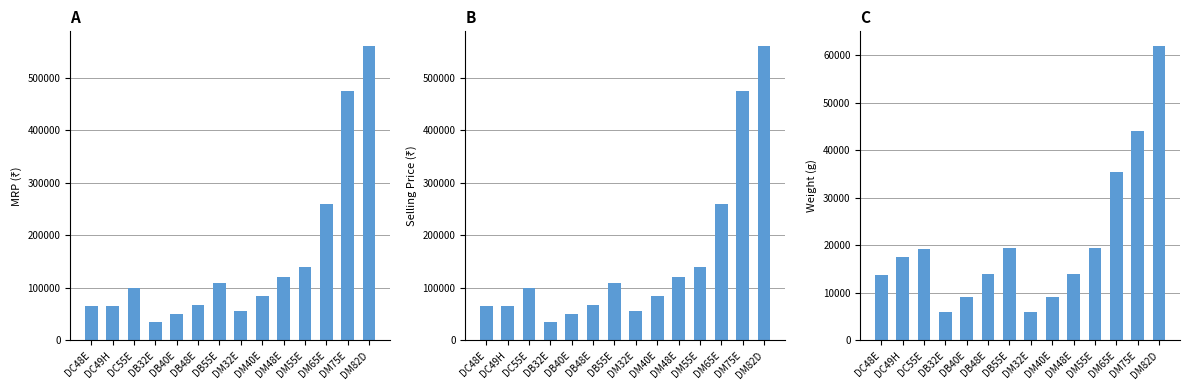

Reading right to left, extract all data points from this chart.

MRP: 560000.0	475000.0	260000.0	140000.0	120000.0	85000.0	55000.0	110000.0	68000.0	50000.0	34500.0	100000.0	65000.0	65000.0
Selling Price: 560000.0	475000.0	260000.0	140000.0	120000.0	85000.0	55000.0	110000.0	68000.0	50000.0	34500.0	100000.0	65000.0	65000.0
Weight: 61870.0	44089.2	35380.2	19504.5	14016.0	9117.2	5896.7	19504.5	14000.0	9117.2	5900.0	19200.0	17418.0	13800.0